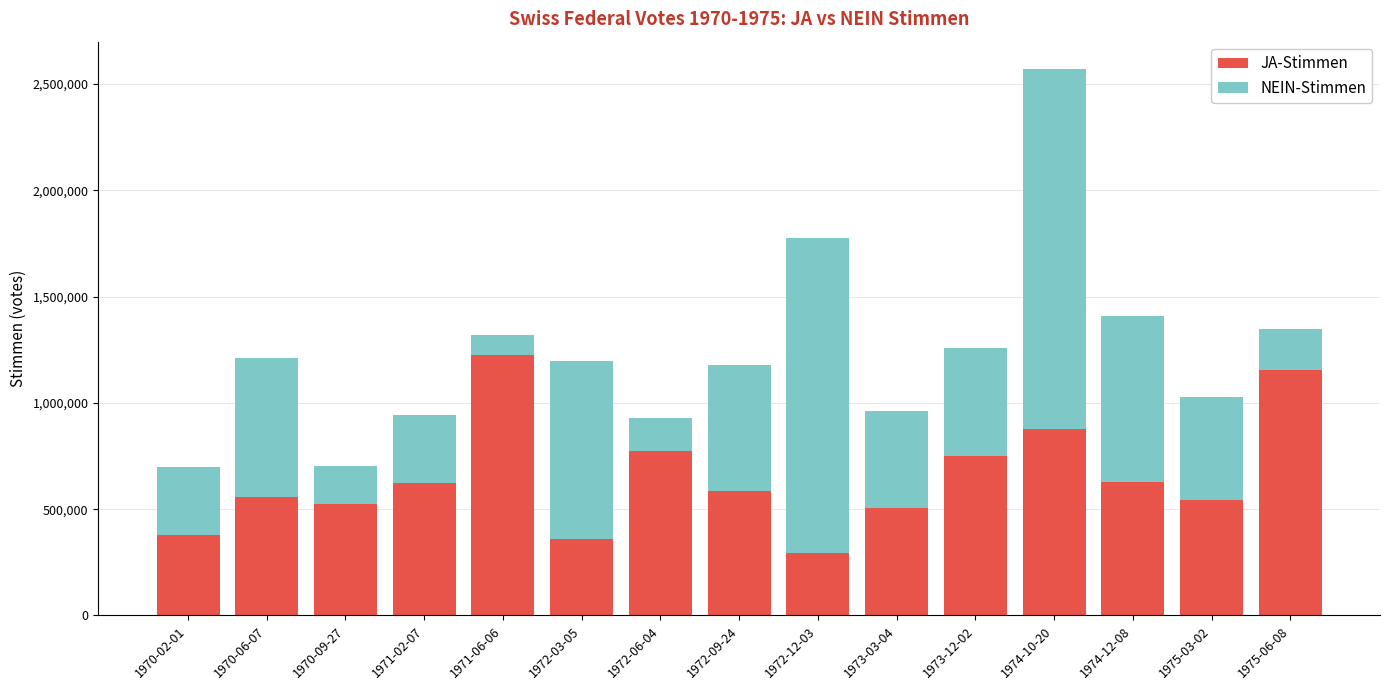

Read the JA-Stimmen value at 1975-03-02, to the nearest 100.

542700